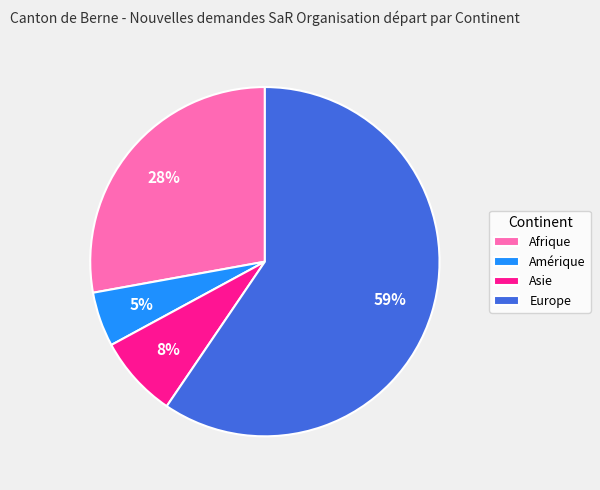

Rank the categories by value from lowest to highest.

Amérique, Asie, Afrique, Europe